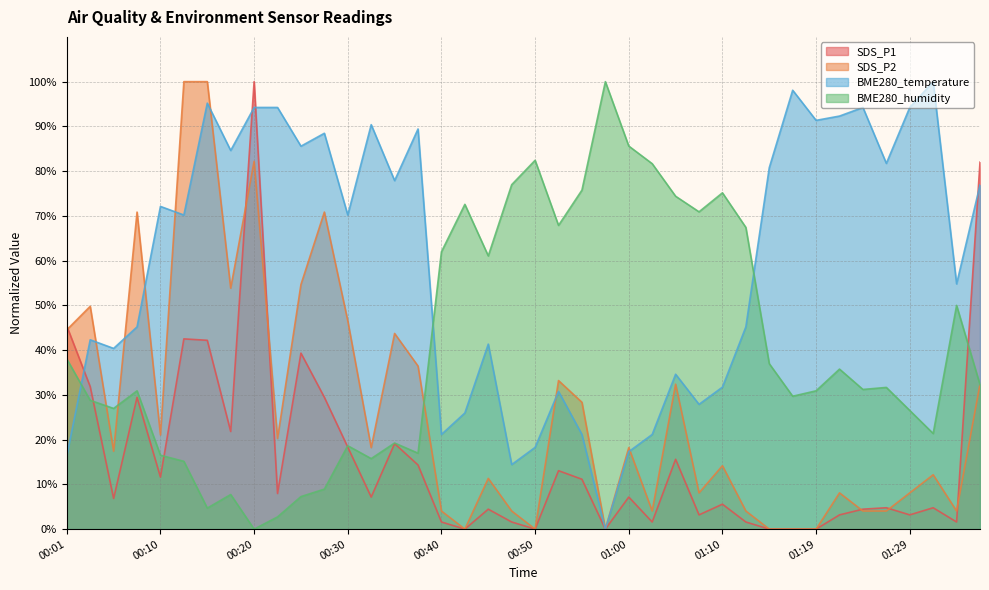

Rank the series by their maximum value, from lowest to highest.

SDS_P1, SDS_P2, BME280_temperature, BME280_humidity